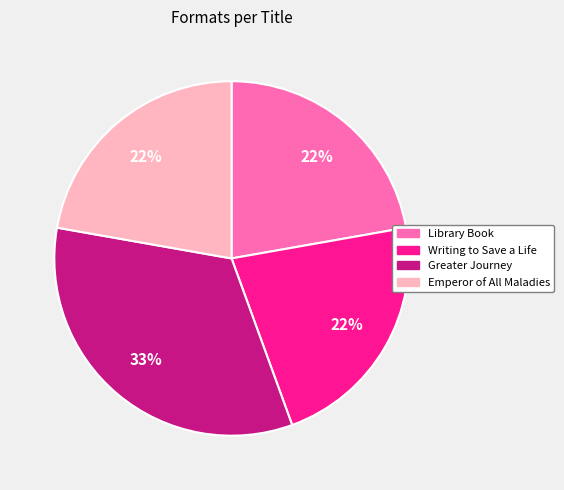

Count the number of slices in the pie.

4